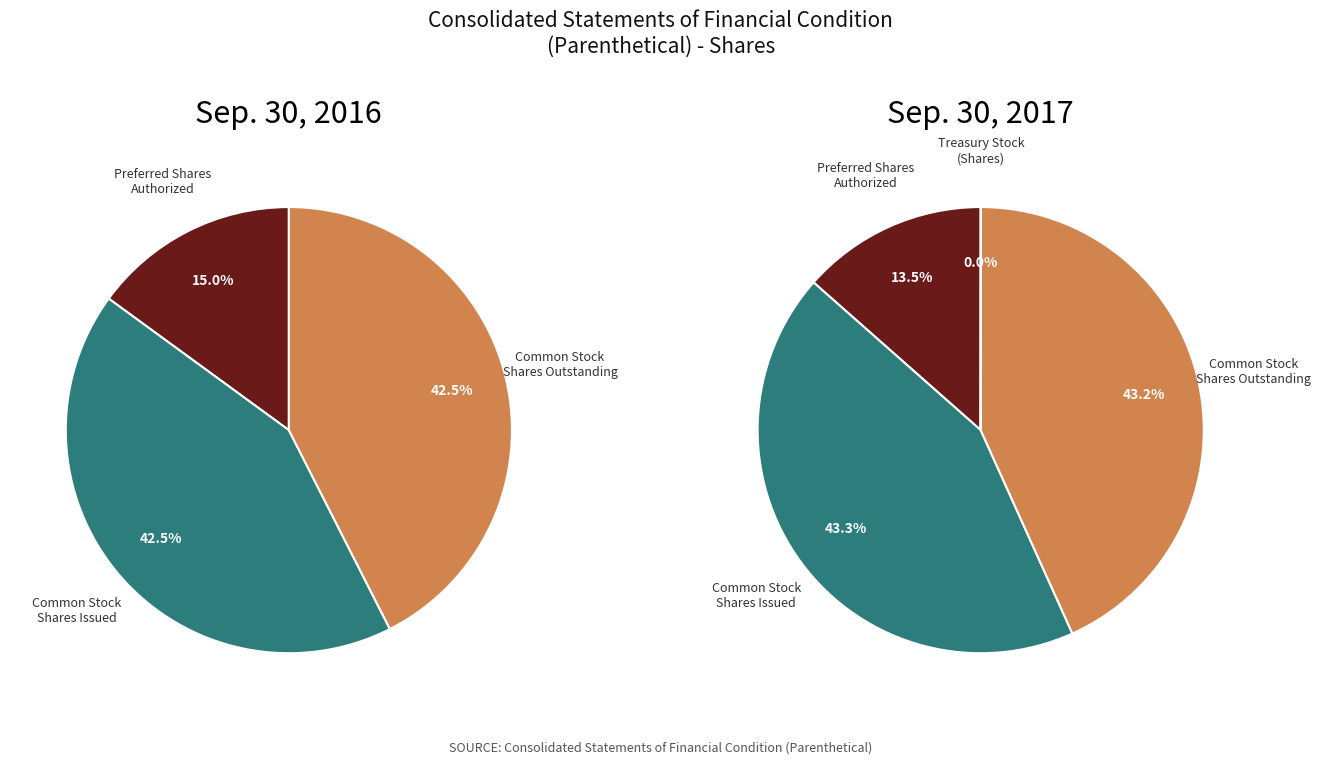

To the nearest percent, what is the average slice percentage?

25%